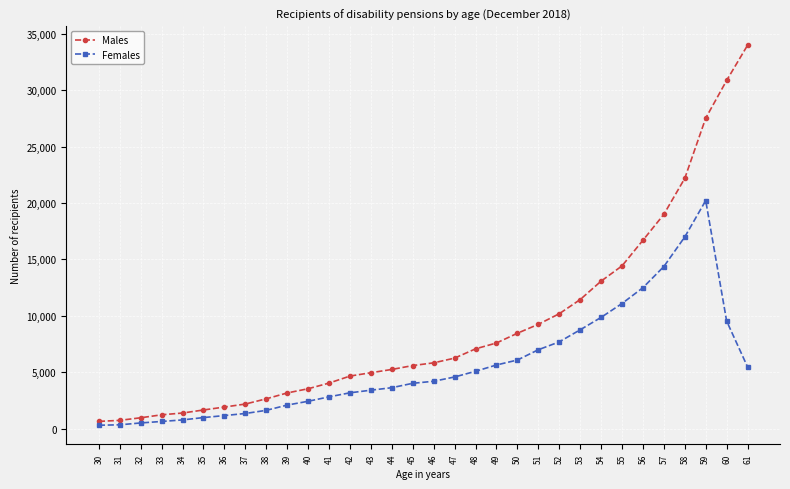

True or false: Males has a value of 39676 at 58.

False